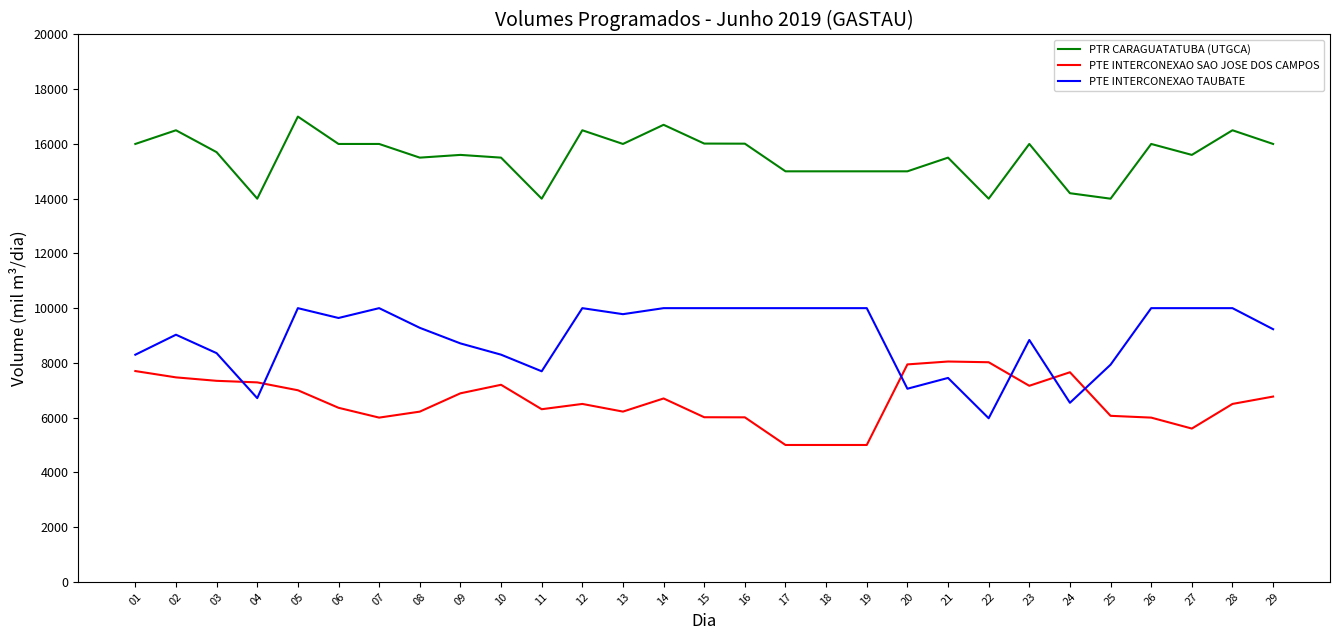

True or false: PTR CARAGUATATUBA (UTGCA) and PTE INTERCONEXAO SAO JOSE DOS CAMPOS cross at least once.

False